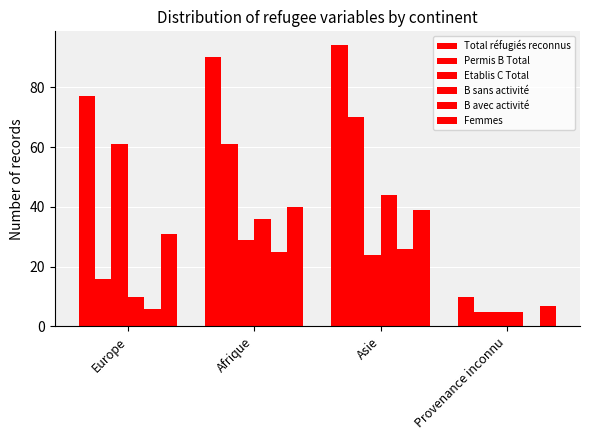

Does the chart contain stacked bars?

No